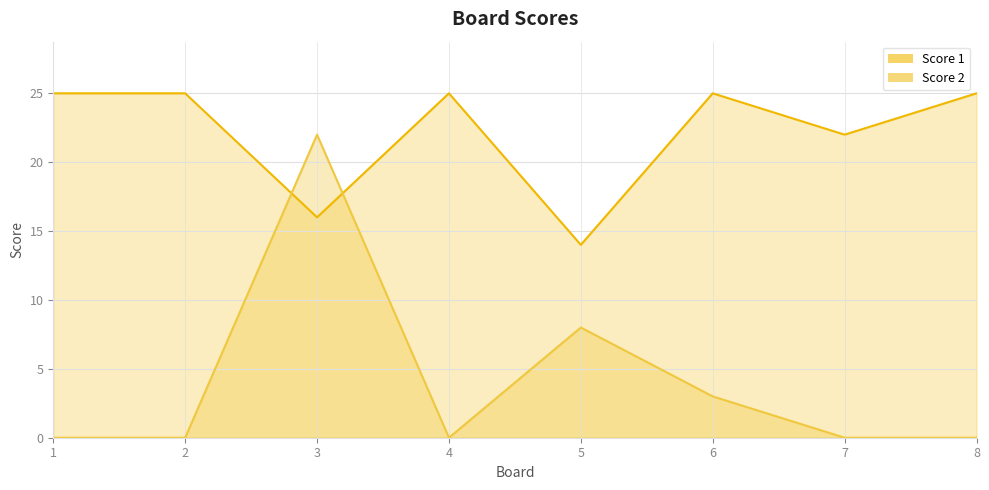

What are all the series names shown in the legend?

Score 1, Score 2